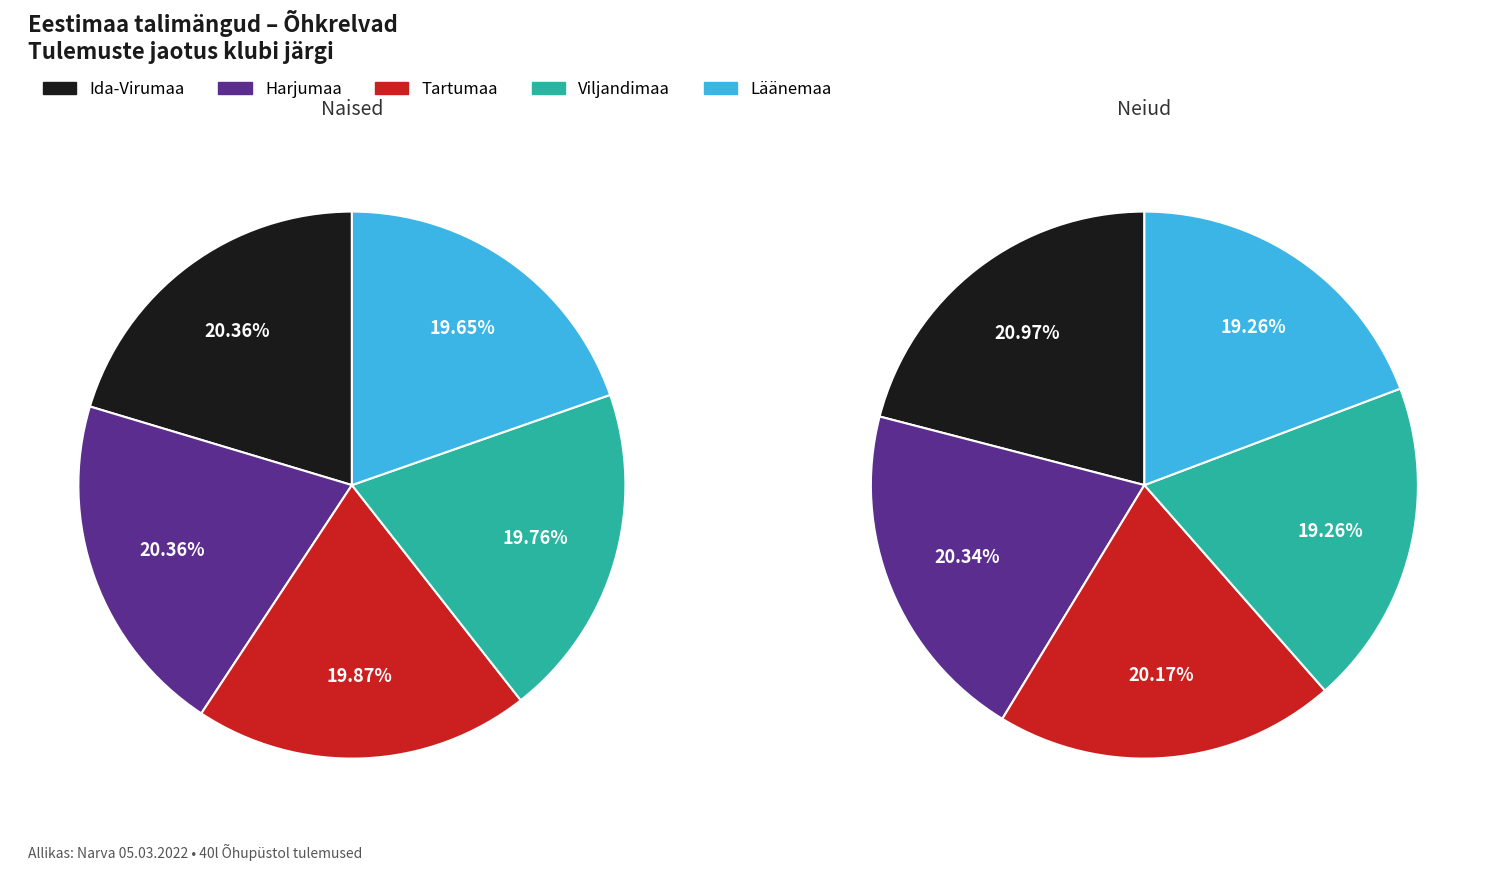

What percentage is NOT represented by Tartumaa?

80.1%